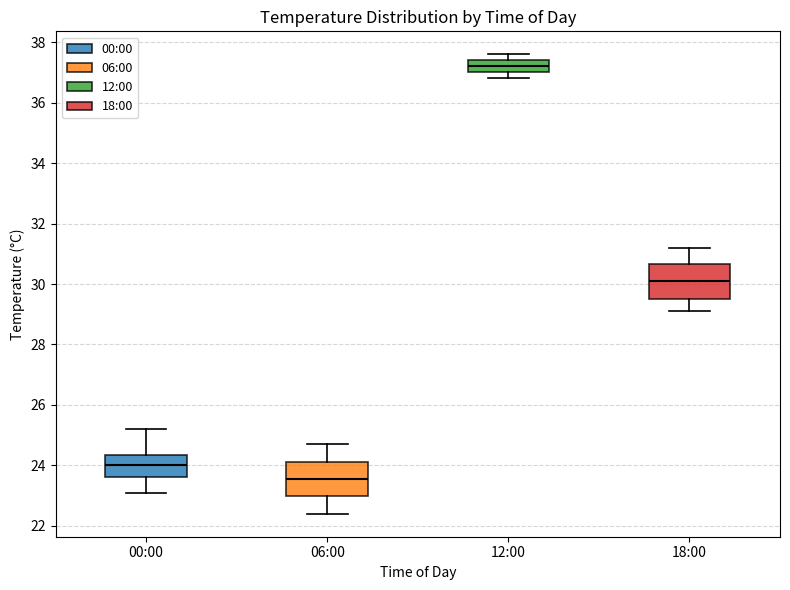

Which box has the lowest median line?

06:00